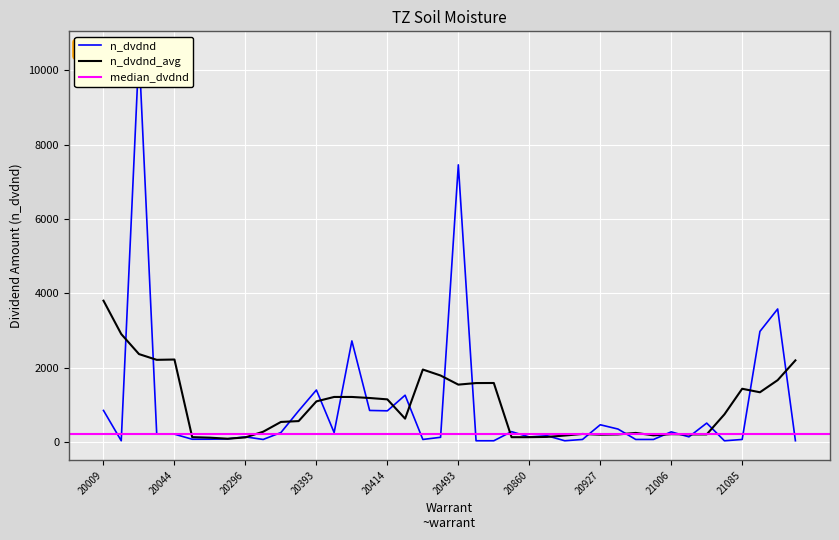

Reading right to left, transcribe all the data shown in this chart.

21227=36	21219=3579	21213=2975	21085=70	21058=34	21045=510	21016=140	21006=274	20994=70	20992=70	20979=350	20927=465	20909=70	20884=35	20867=170	20860=137	20726=280	20710=35	20505=35	20493=7455	20449=128	20436=70	20416=1260	20414=840	20408=850	20396=2720	20395=255	20393=1400	20366=840	20353=255	20312=70	20296=140	20277=85	20162=77	20055=76	20044=212	20017=212	20015=10521	20013=35	20009=850